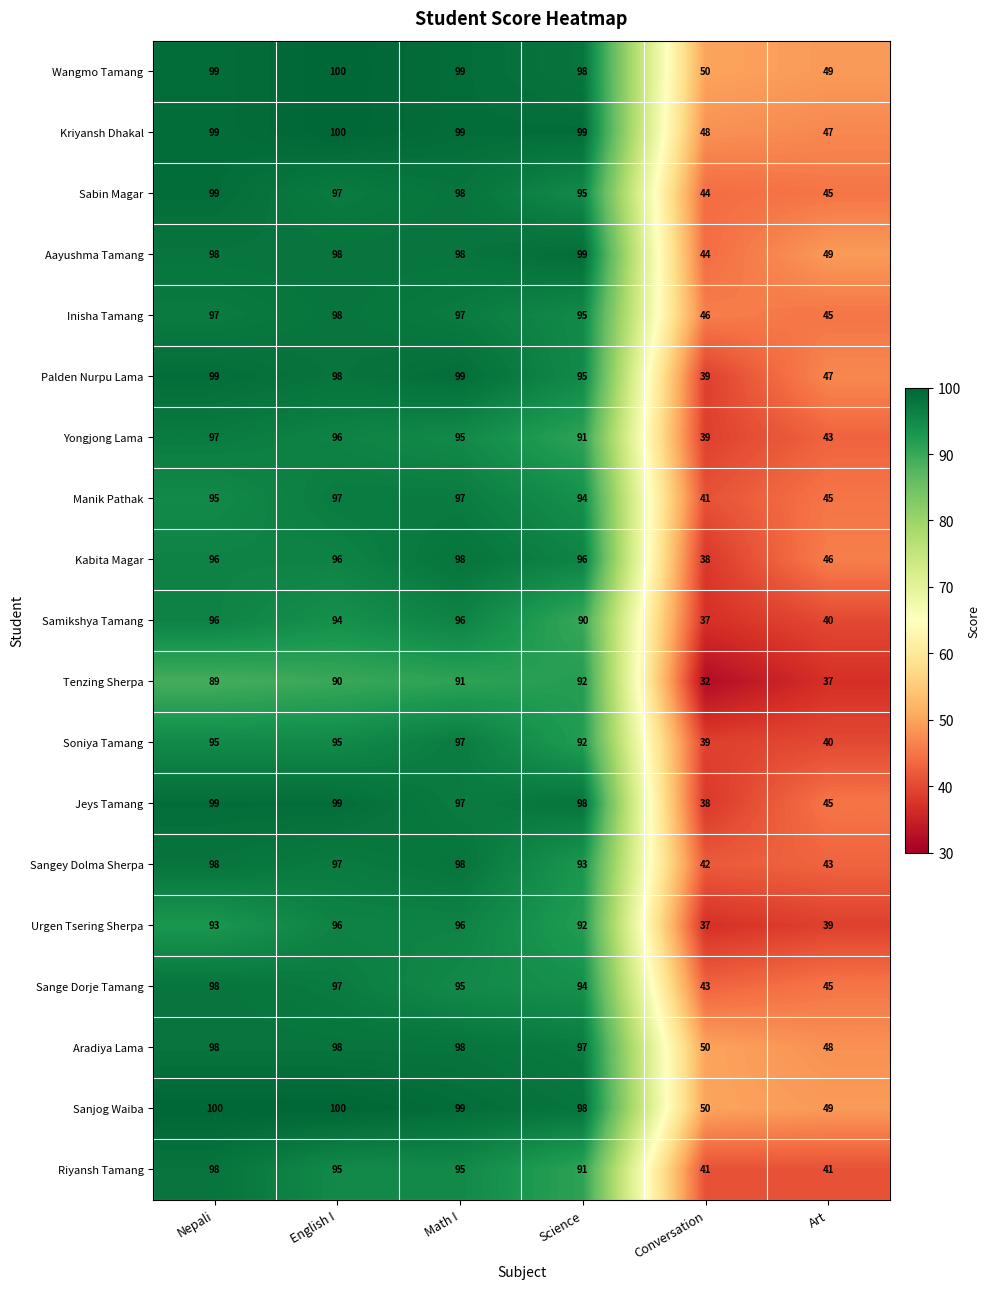

What is the spread (max minus min) of values at Math I?

8